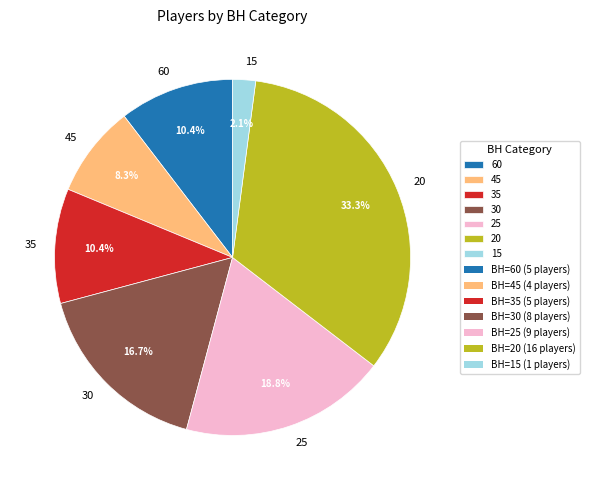

How many segments does this pie chart have?

7